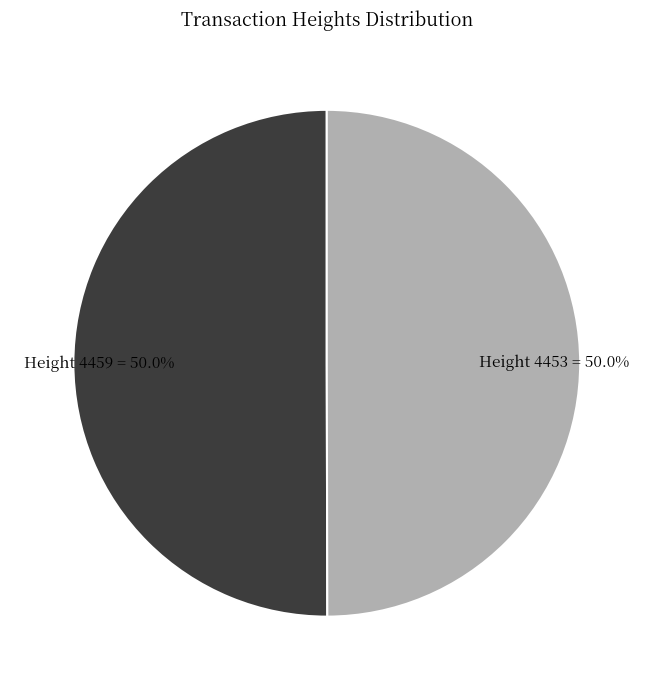

Combined, what portion of the pie is Height 4459 = 50.0% and Height 4453 = 50.0%?

100.0%